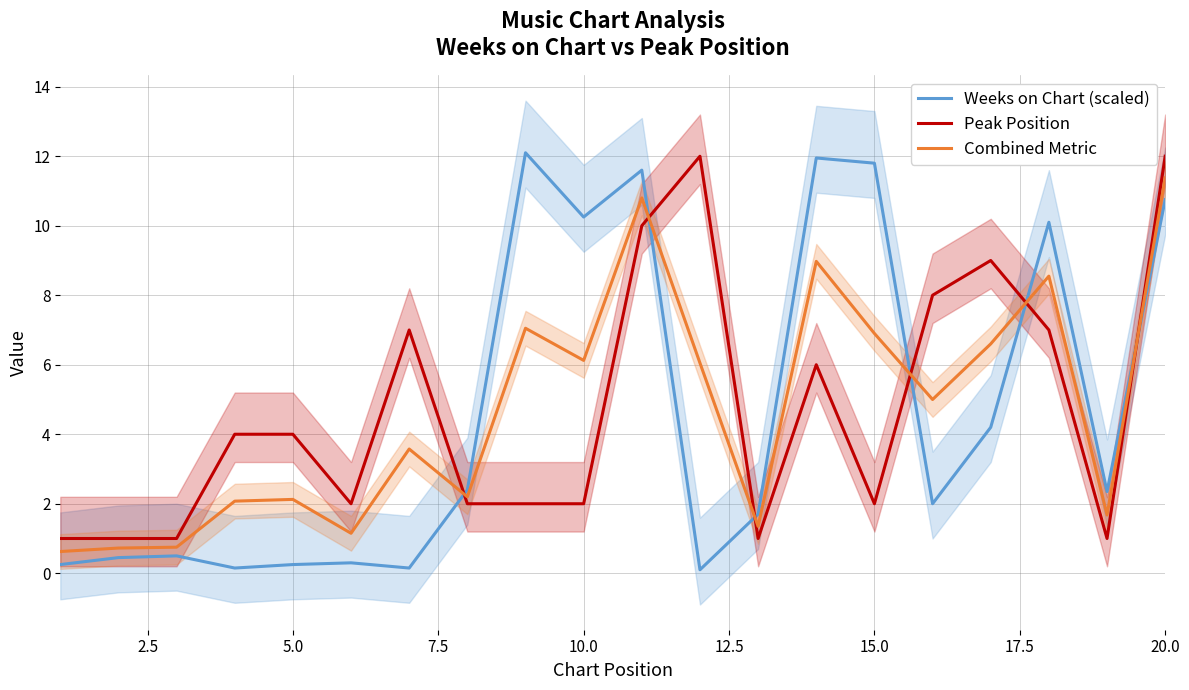

Does the chart display data point markers on the line(s)?

No